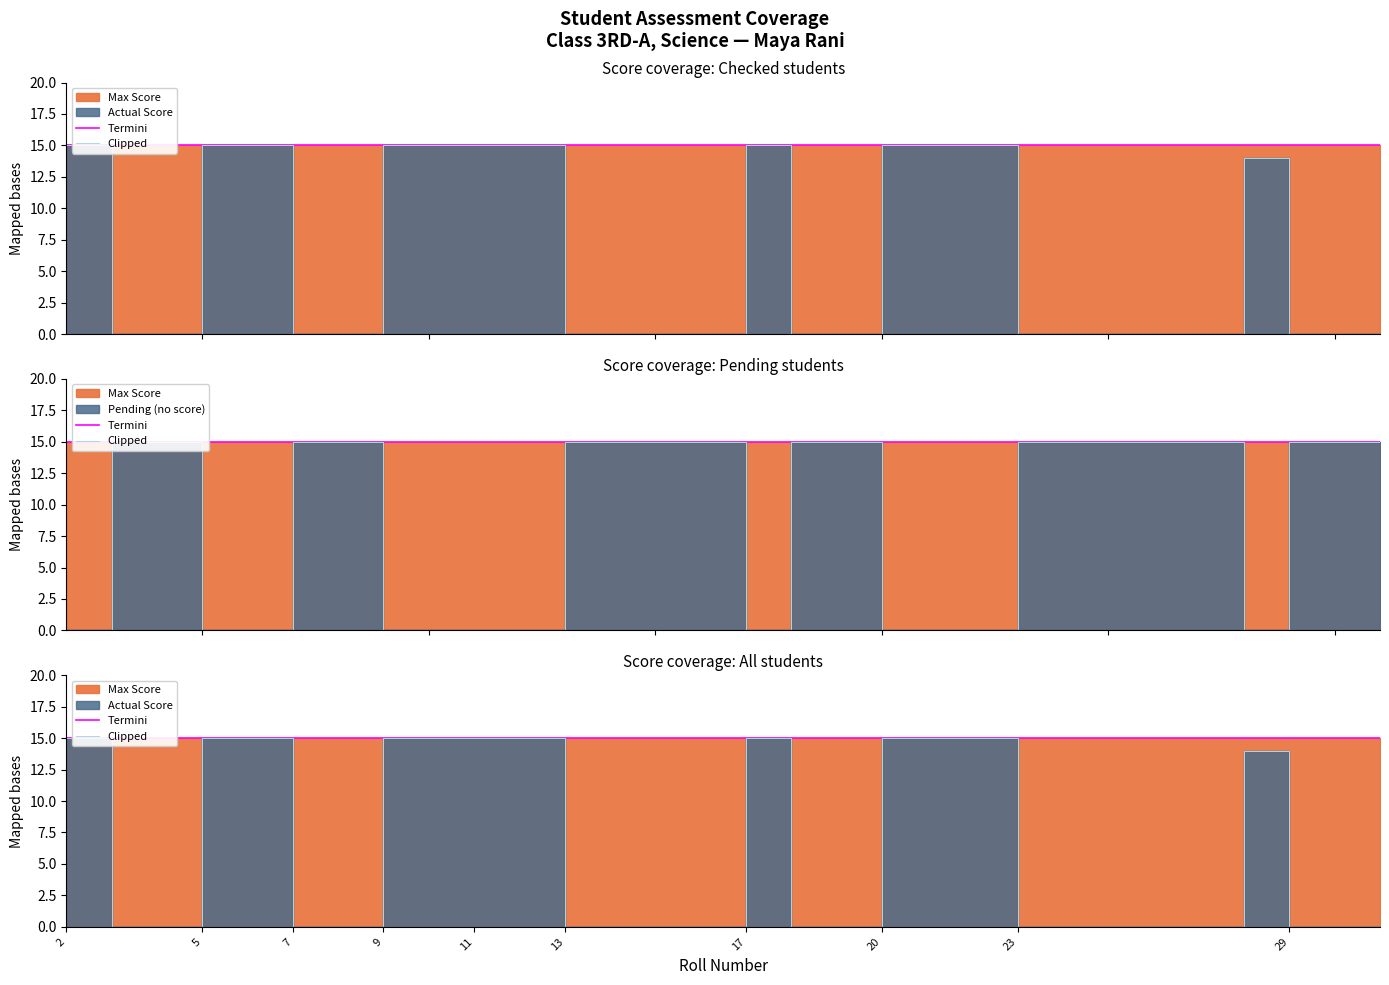

Rank the series by their maximum value, from lowest to highest.

Termini, Clipped